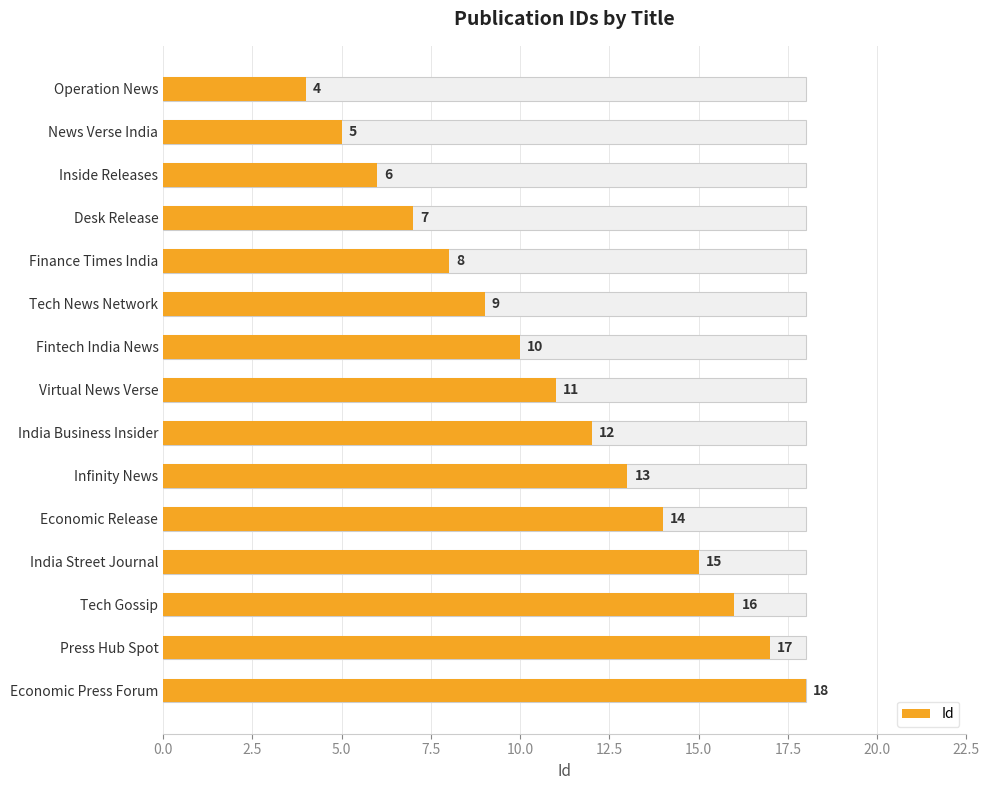

Which has a higher value, Virtual News Verse or Fintech India News?

Virtual News Verse